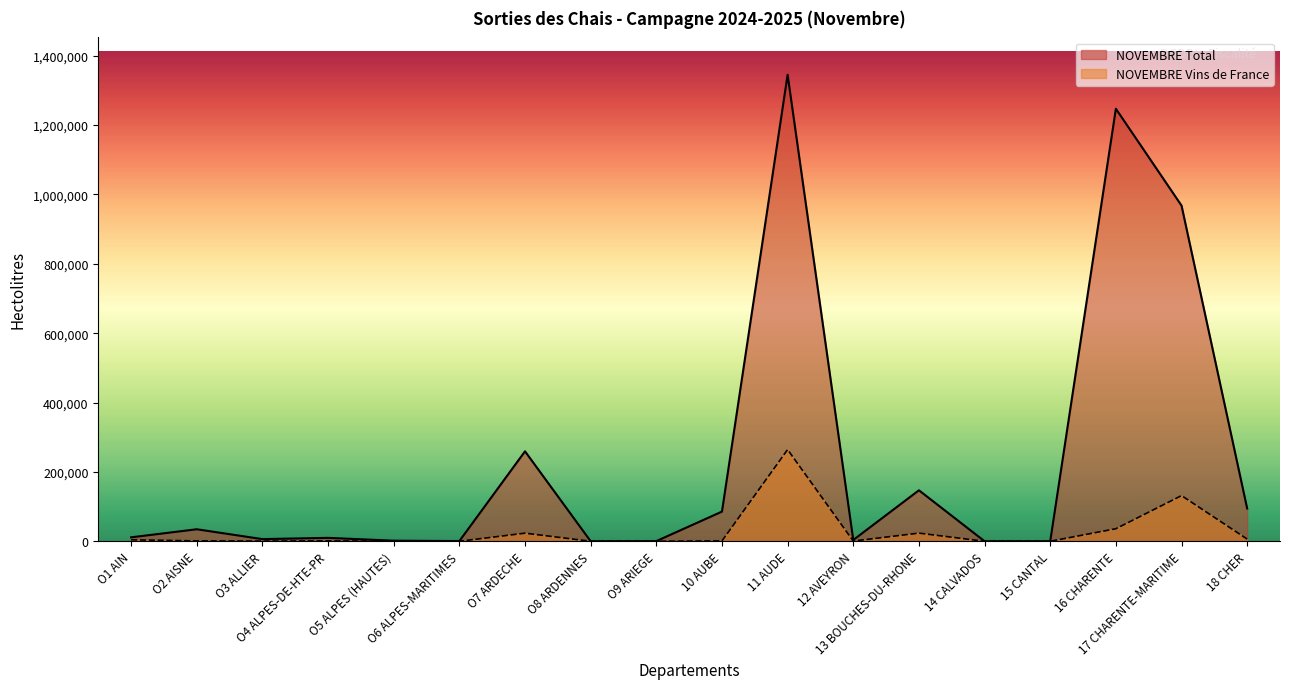

Which series has the largest total across all categories?

NOVEMBRE Total